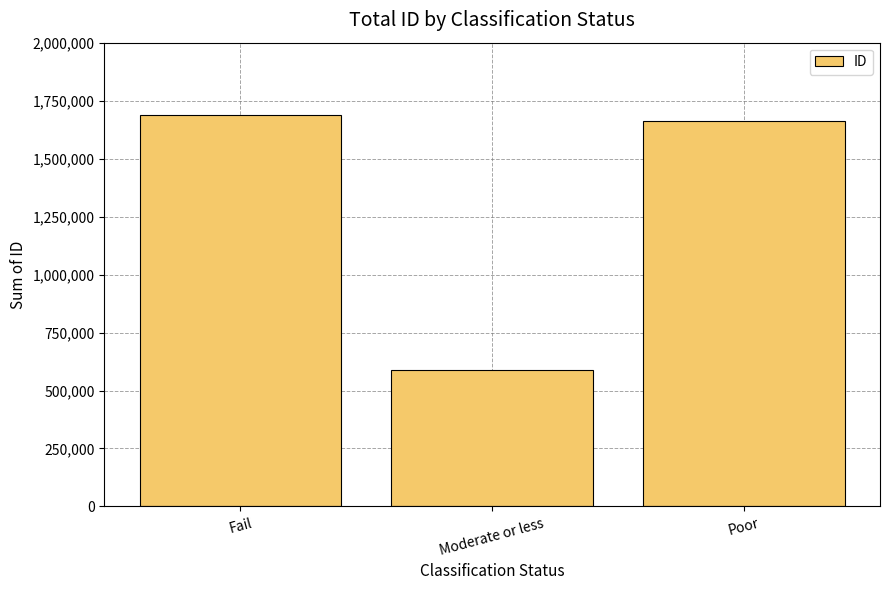

What is the approximate value at Moderate or less, to the nearest 100?

588300